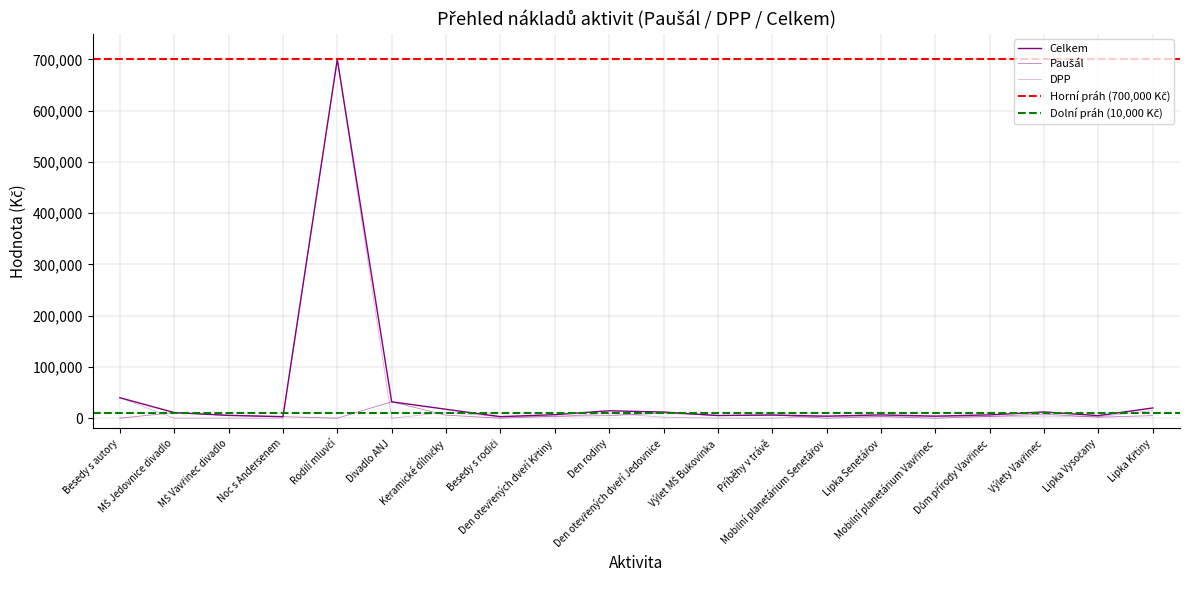

What is the total value across all series at Dům přírody Vavřinec?

13000